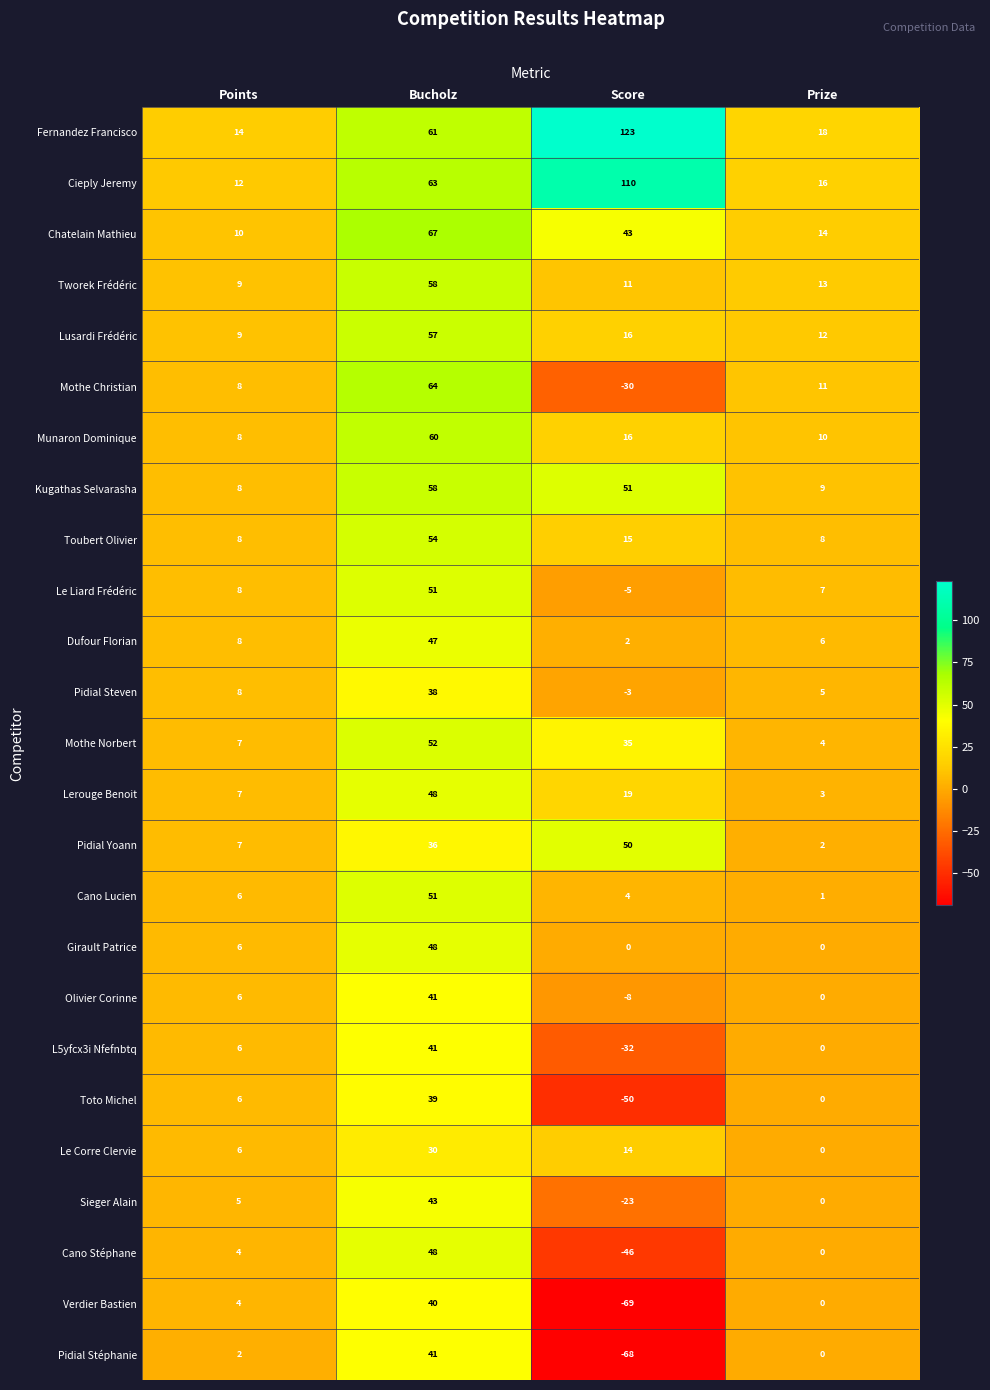

At how many categories does at least one series exceed 112?

1